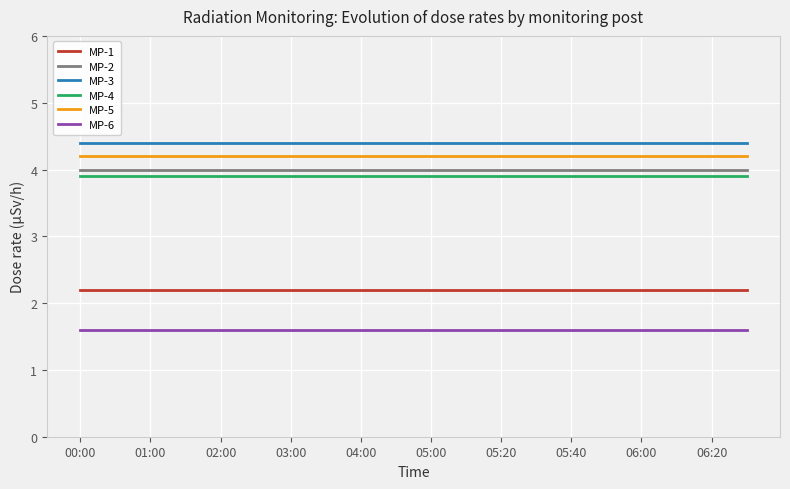

What is the average value of the MP-5 series?

4.2